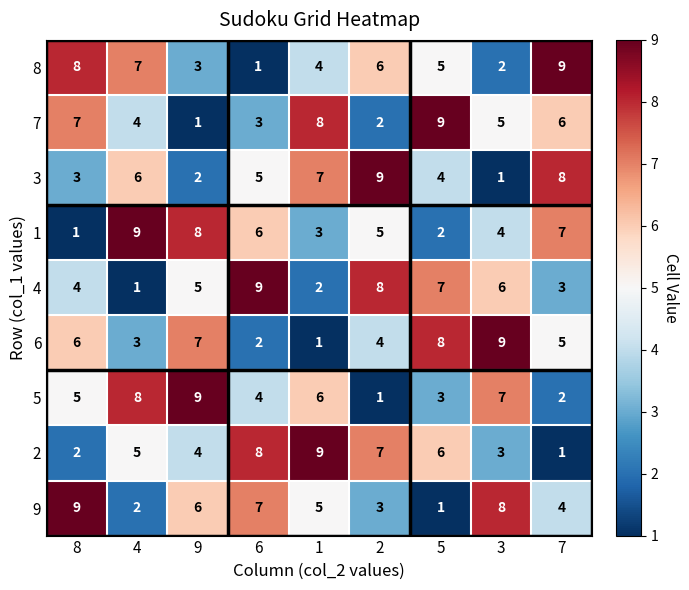

The value of 9 at 8 is 4. True or false?

False